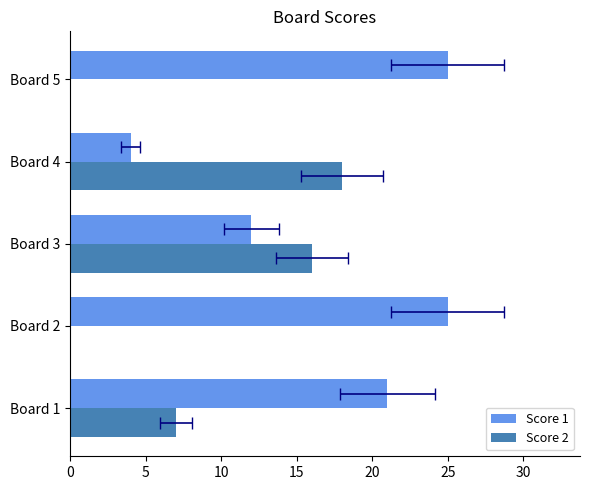

What is the average value of the Score 1 series?

17